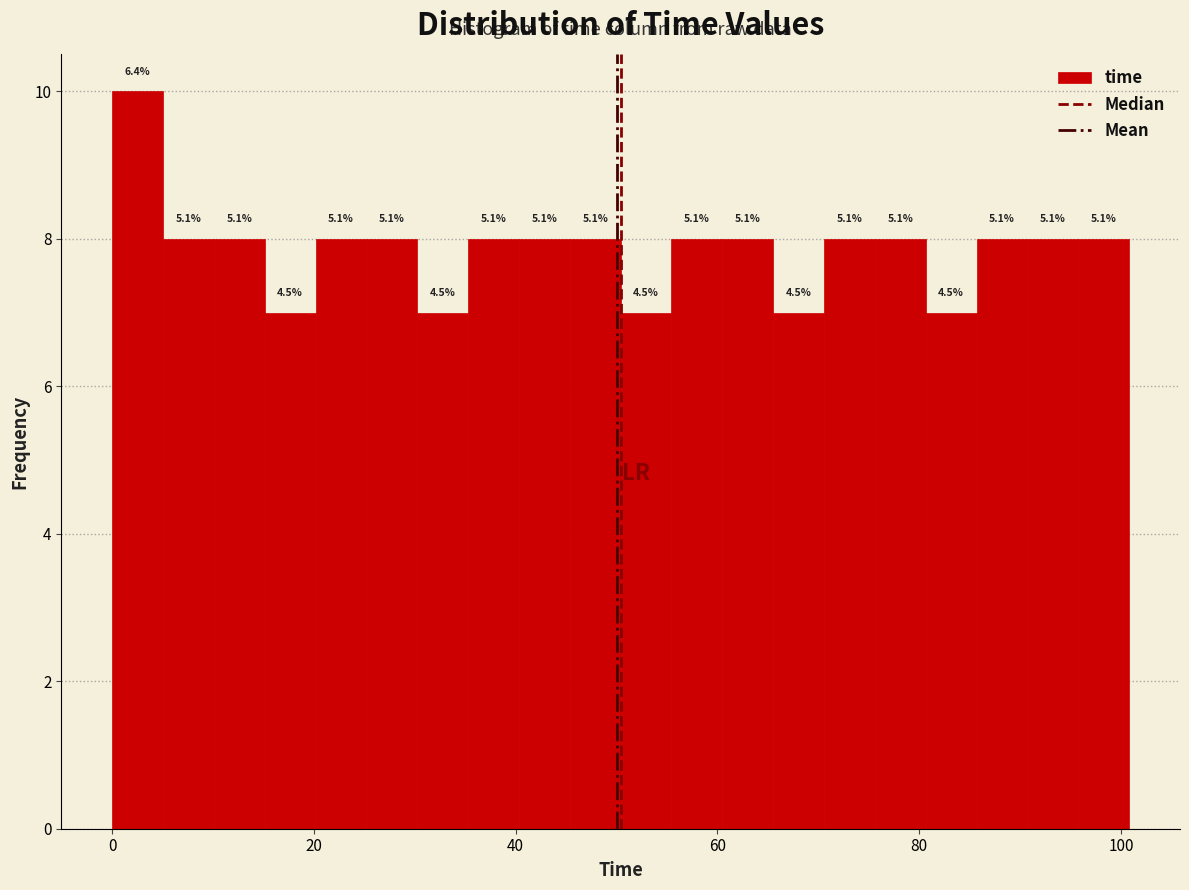

Around what value on the x-axis is the tallest bar? Give the approximate position of its centre, as read against the axis.

2